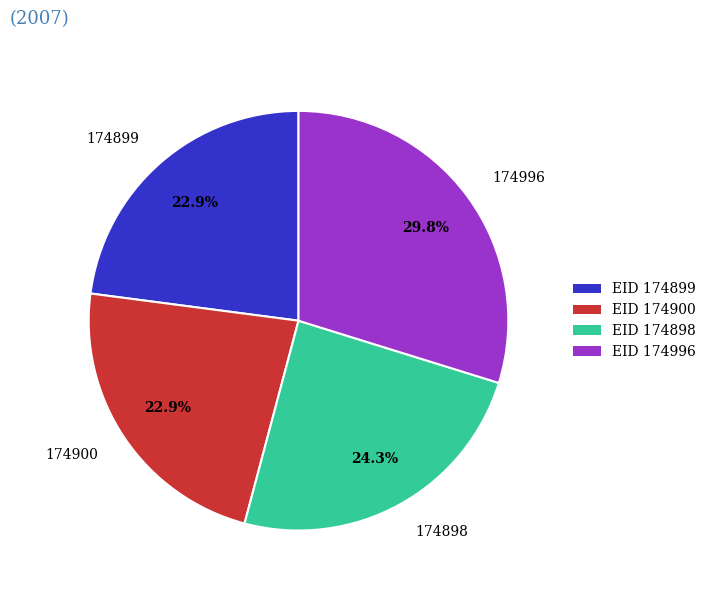

To the nearest percent, what portion does 174898 represent?

24%